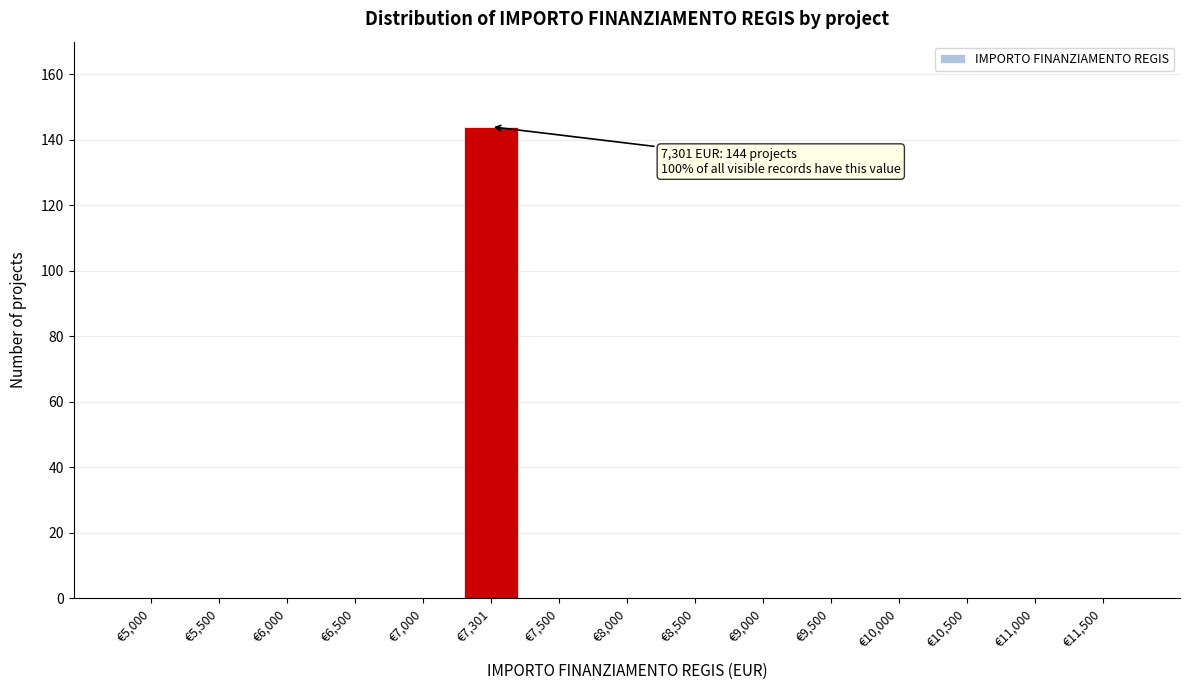

Reading left to right, list all the values displayed in this chart.

€5,000=0	€5,500=0	€6,000=0	€6,500=0	€7,000=0	€7,301=144	€7,500=0	€8,000=0	€8,500=0	€9,000=0	€9,500=0	€10,000=0	€10,500=0	€11,000=0	€11,500=0